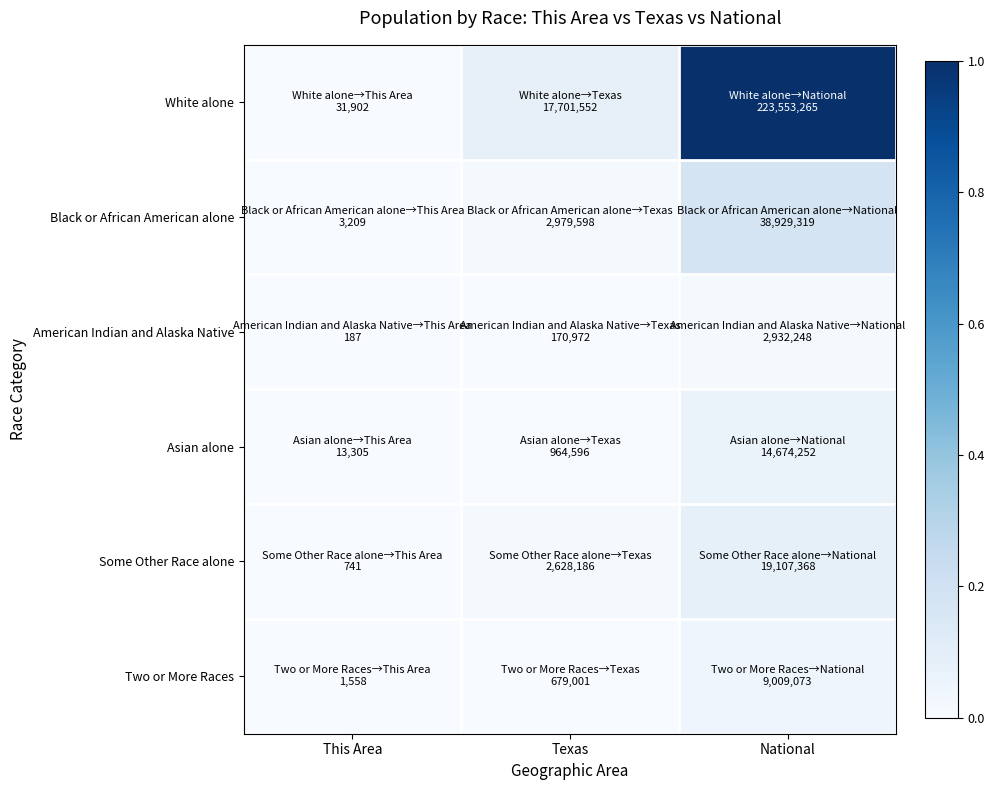

Rank the series by their maximum value, from lowest to highest.

American Indian and Alaska Native, Two or More Races, Asian alone, Some Other Race alone, Black or African American alone, White alone